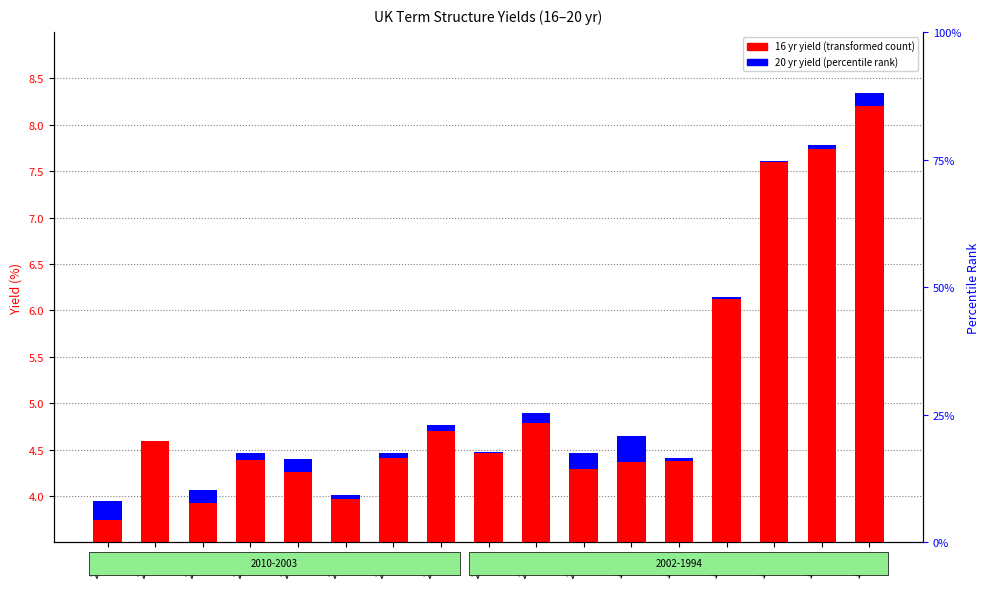

What are all the series names shown in the legend?

16 yr yield, 20 yr yield